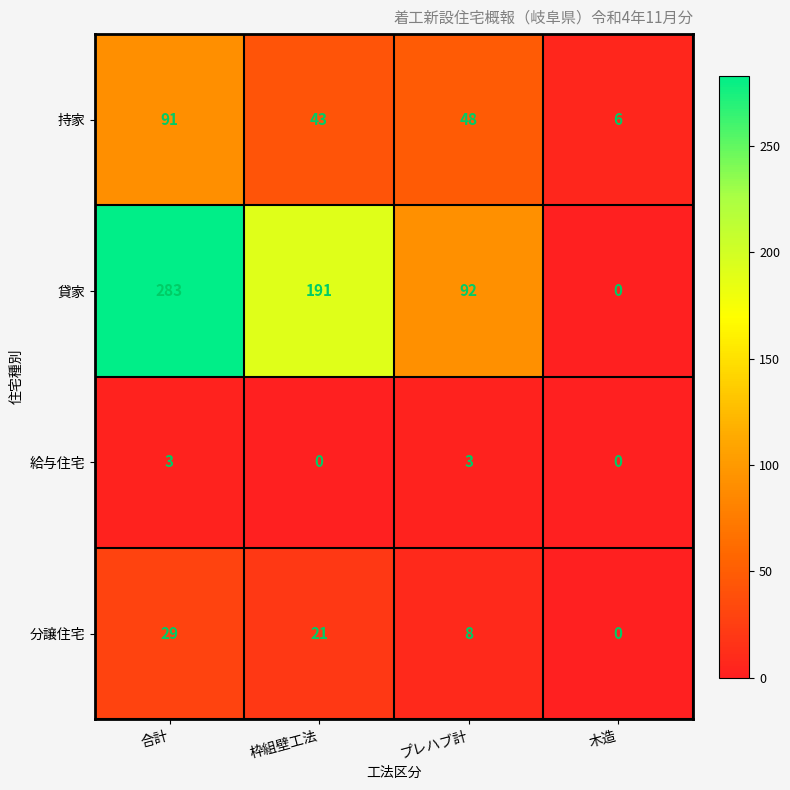

The value of 持家 at 合計 is 91. True or false?

True